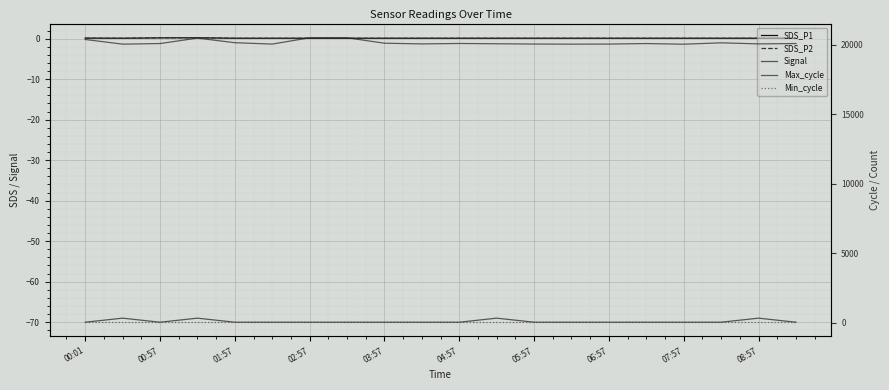

Reading left to right, what are all the values shown in this chart?

SDS_P1: 0.1	0.1	0.2	0.2	0.1	0.1	0.1	0.1	0.1	0.1	0.1	0.1	0.1	0.1	0.1	0.1	0.1	0.1	0.1	0.1
SDS_P2: 0.1	0.1	0.2	0.2	0.1	0.1	0.1	0.1	0.1	0.1	0.1	0.1	0.1	0.1	0.1	0.1	0.1	0.1	0.1	0.1
Signal: -70.0	-69.0	-70.0	-69.0	-70.0	-70.0	-70.0	-70.0	-70.0	-70.0	-70.0	-69.0	-70.0	-70.0	-70.0	-70.0	-70.0	-70.0	-69.0	-70.0
Max_cycle: 20368.0	20033.0	20075.0	20468.0	20136.0	20037.0	20491.0	20491.0	20100.0	20050.0	20080.0	20060.0	20040.0	20032.0	20038.0	20075.0	20029.0	20128.0	20051.0	20077.0
Min_cycle: 28.0	28.0	28.0	28.0	28.0	28.0	28.0	28.0	28.0	28.0	28.0	28.0	28.0	28.0	28.0	28.0	28.0	28.0	28.0	28.0